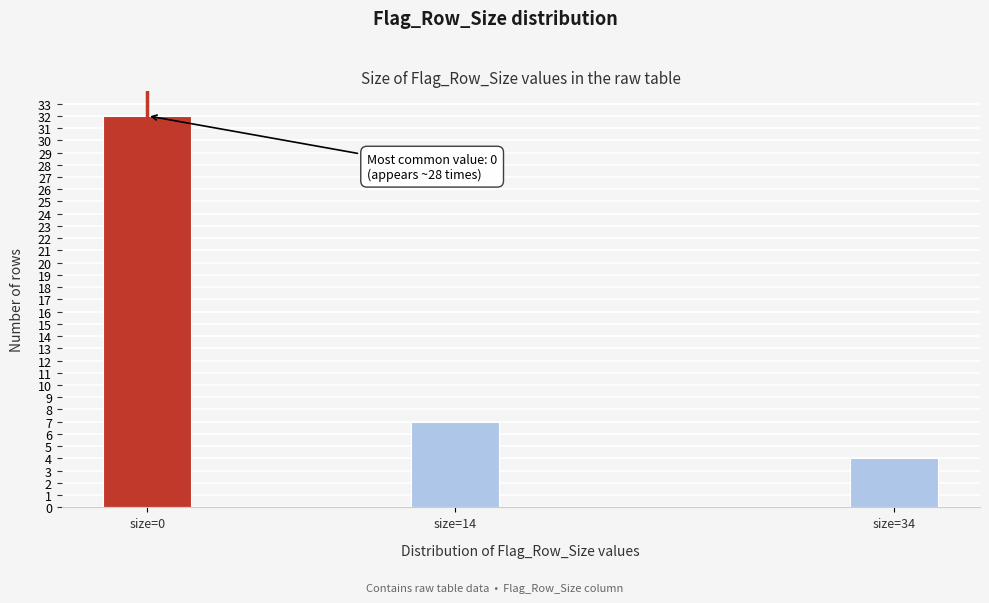

Reading left to right, list all the values displayed in this chart.

size=0=32	size=14=7	size=34=4